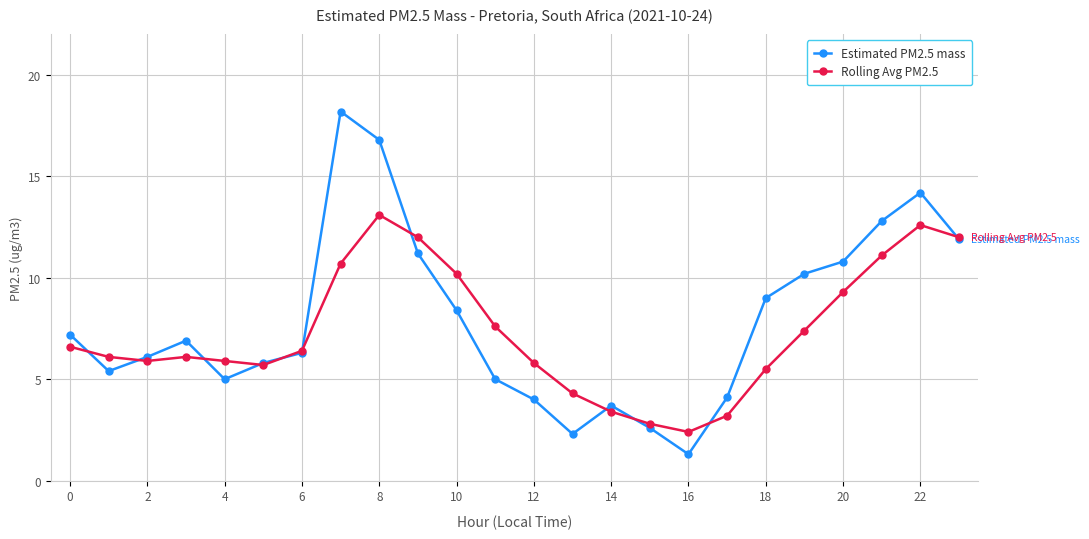

True or false: Estimated PM2.5 mass has more than 1 interior local peaks.

True